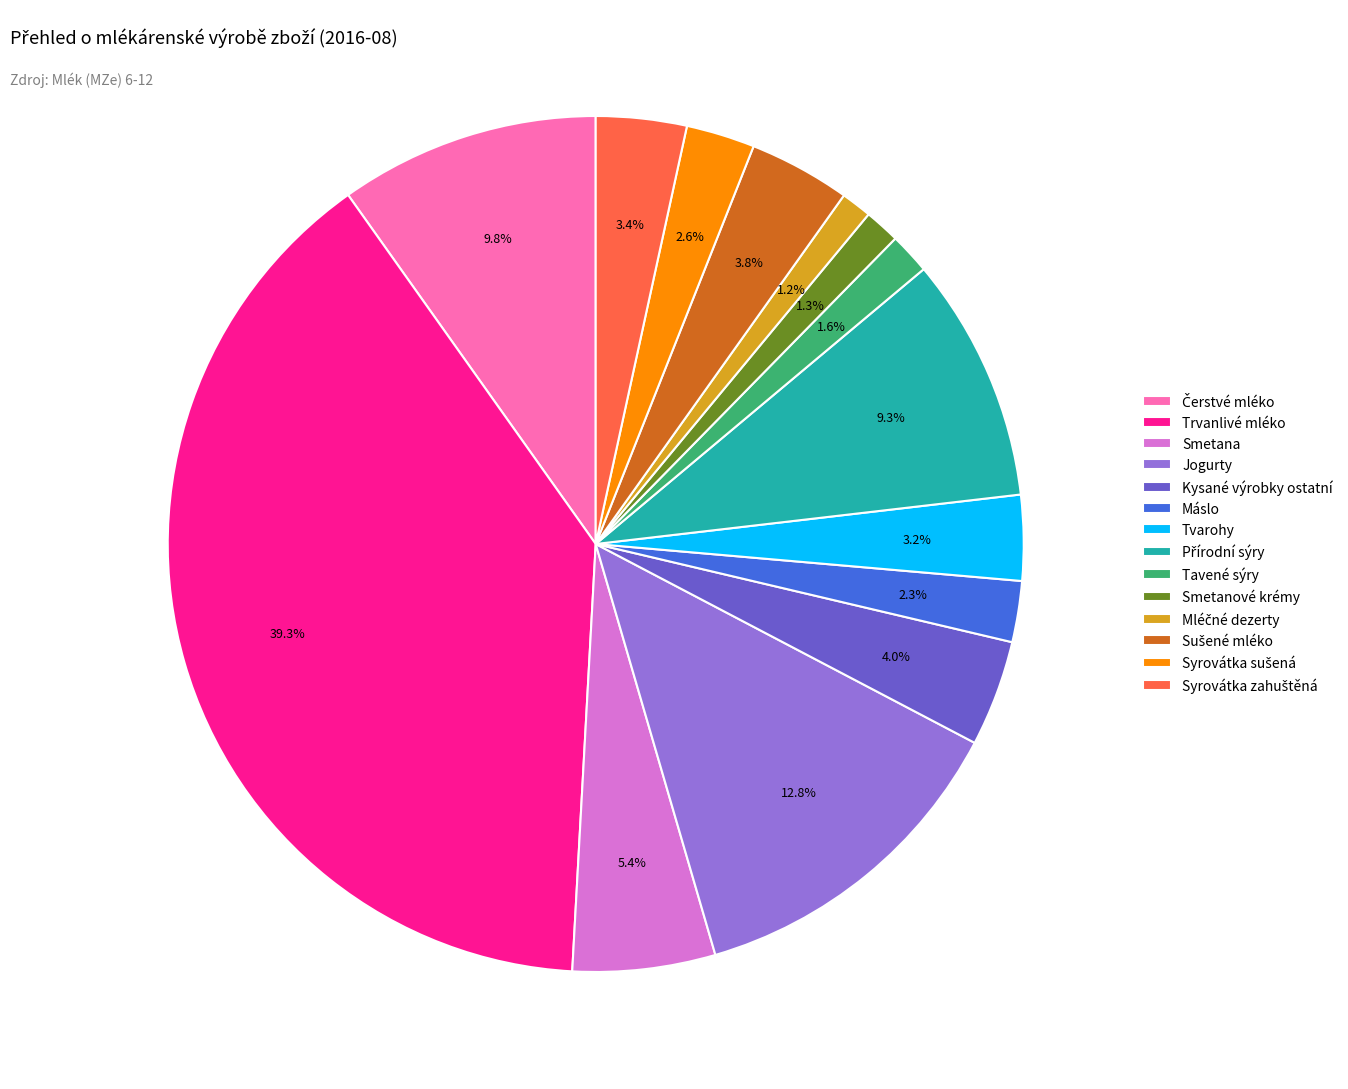

Is there a majority slice in this chart?

No